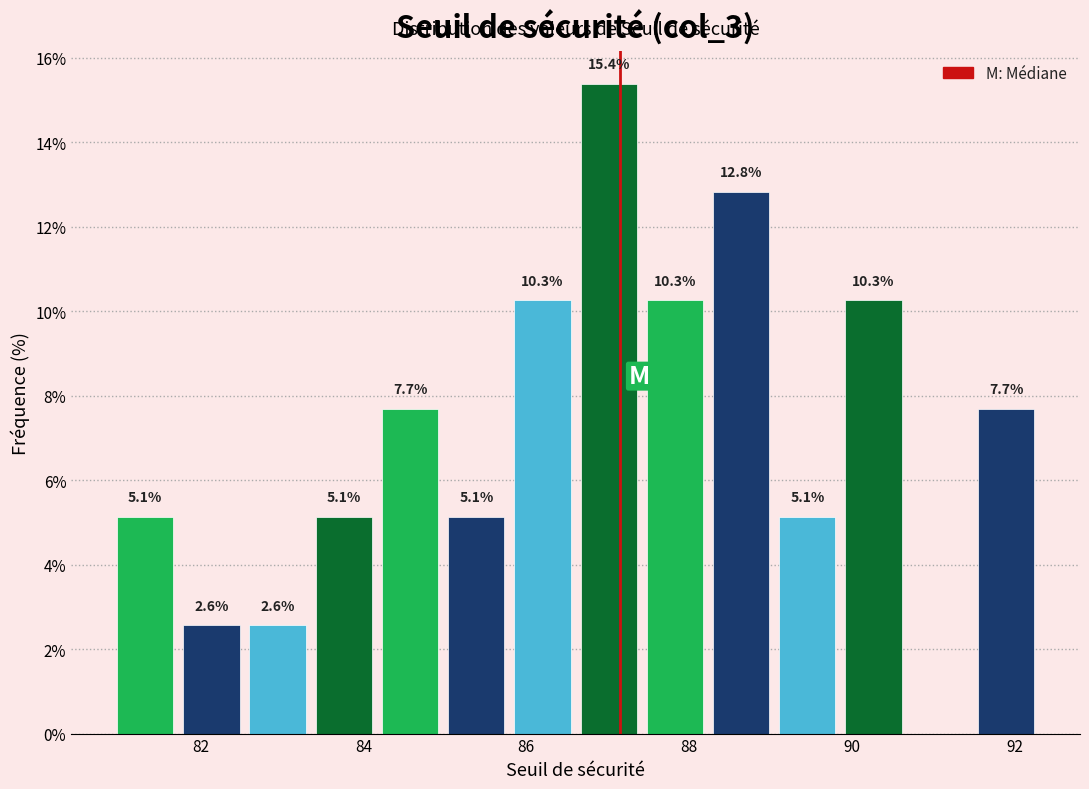

Over which range of the x-axis is the bar tallest?

86.6 to 87.4